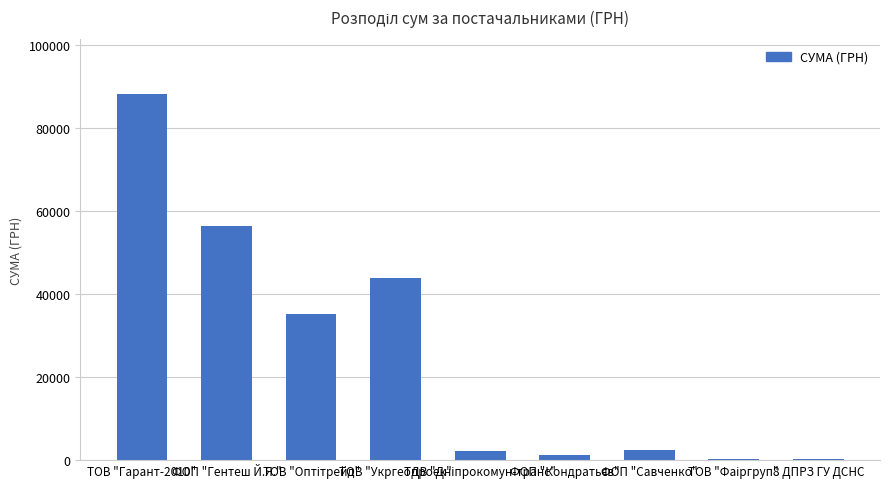

The chart shows a value of 88023.6 at ТОВ "Гарант-2010". True or false?

True